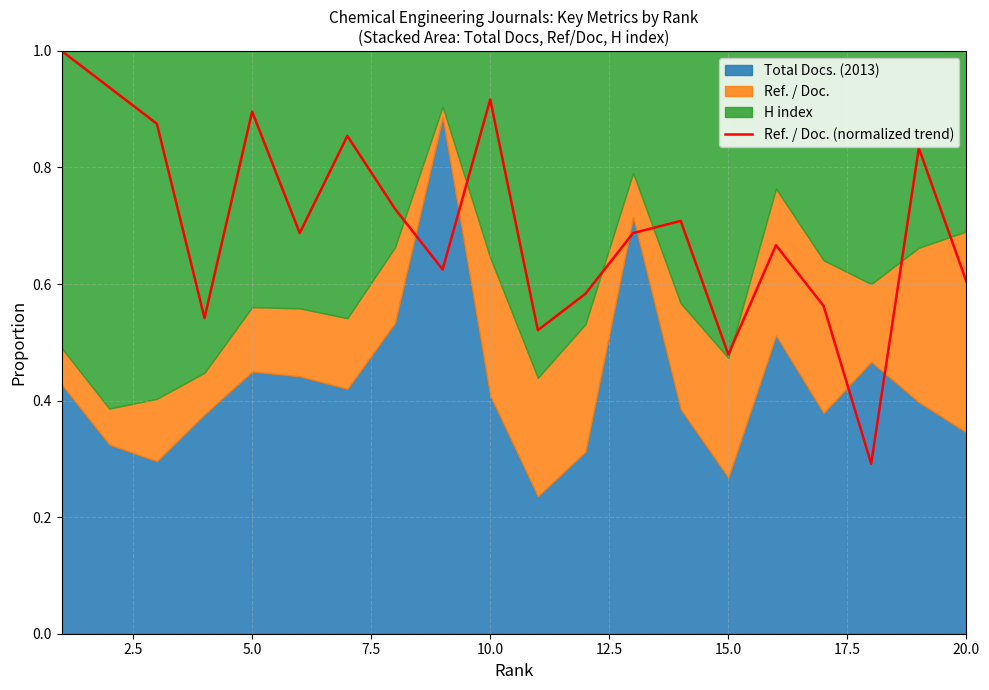

Does the chart have visible grid lines?

Yes